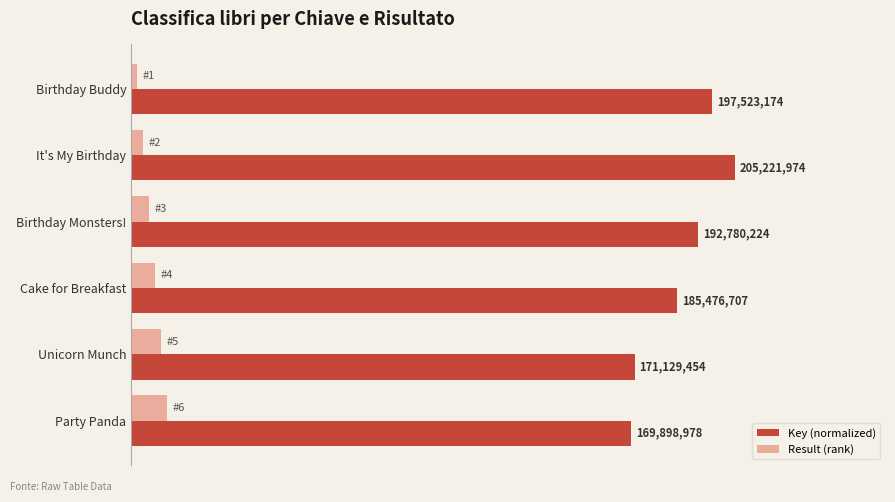

What are all the series names shown in the legend?

Key (normalized), Result (rank)